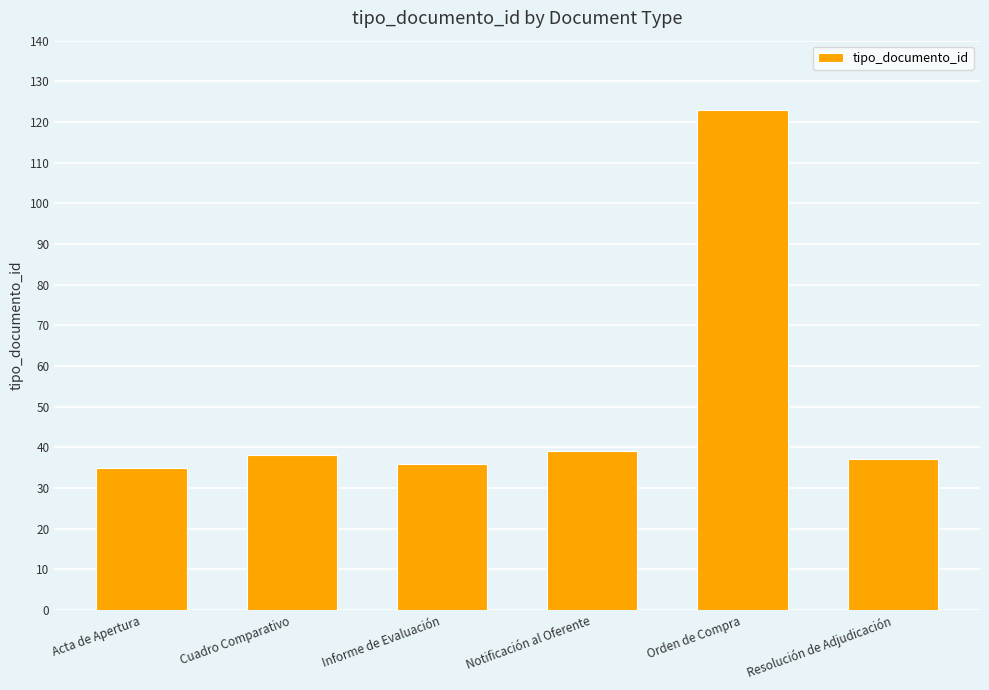

Between Informe de Evaluación and Orden de Compra, which is larger?

Orden de Compra